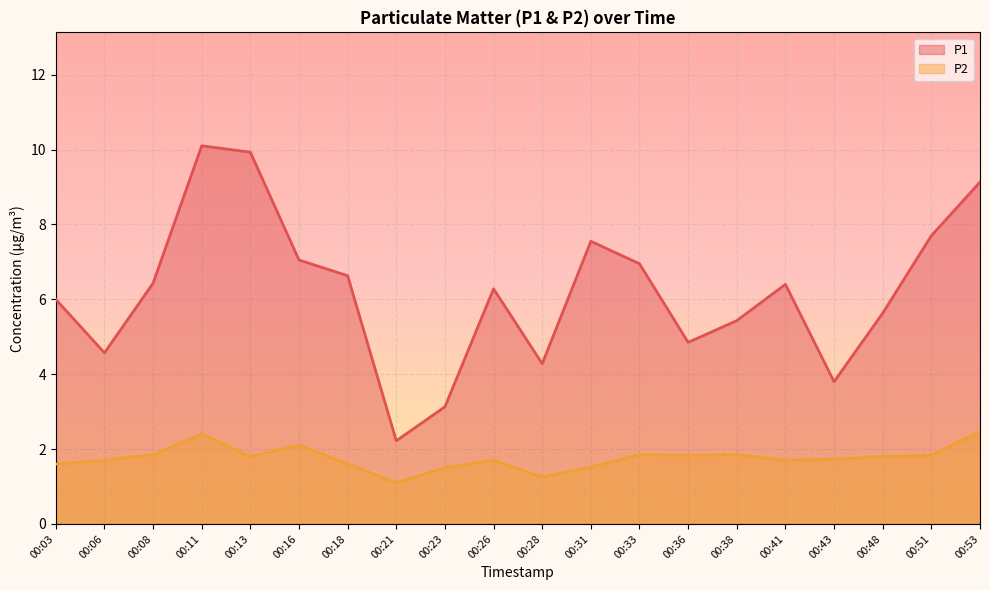

At how many categories does at least one series exceed 1?

20